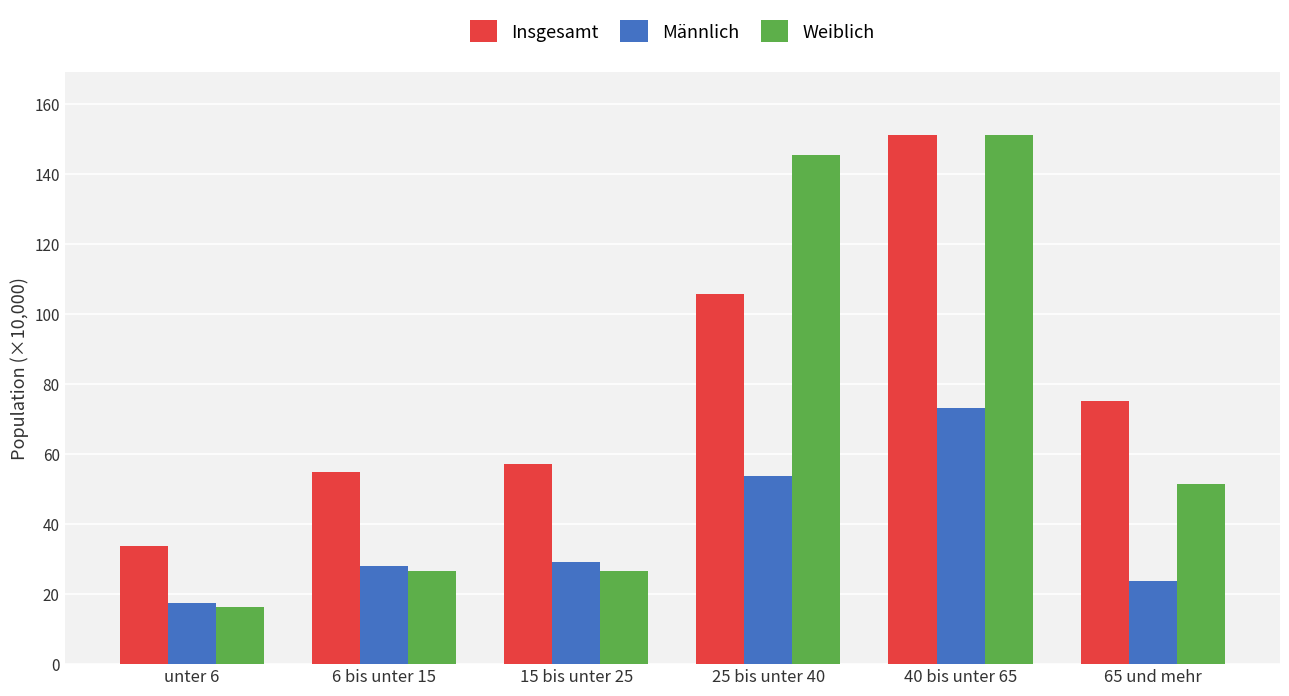

What is the greatest value displayed?

151.1